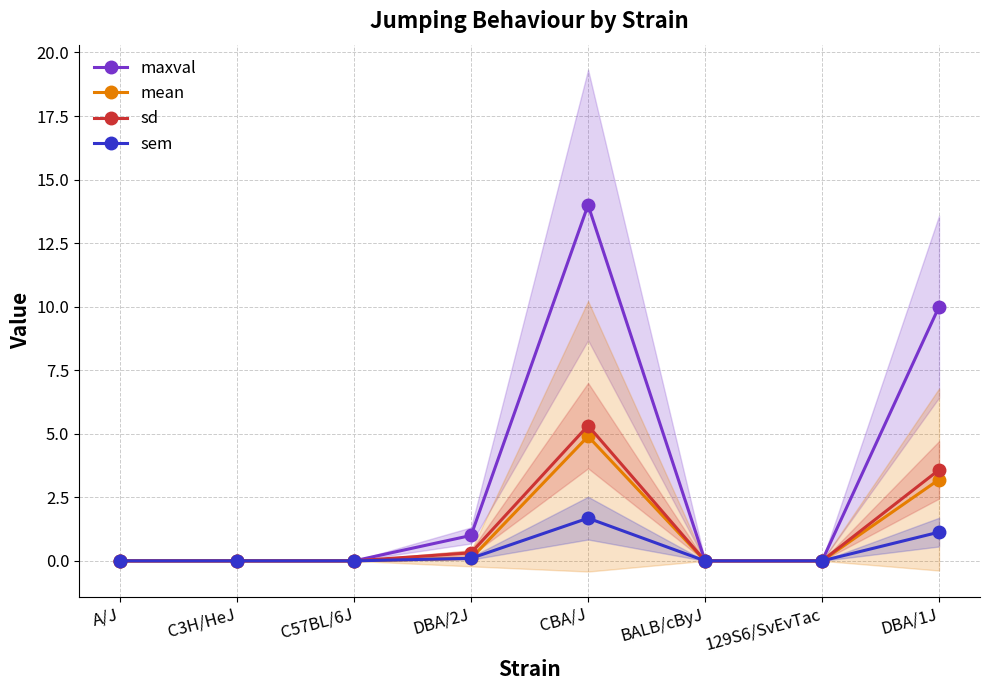

True or false: sd and mean cross at least once.

False